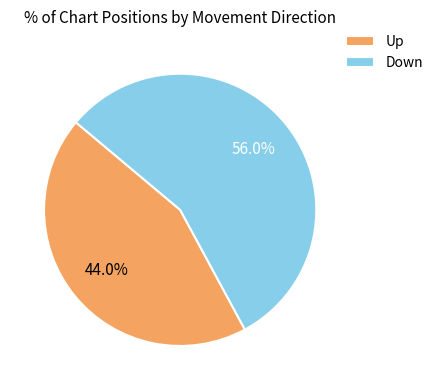

Is there any slice that represents more than half of the pie?

Yes